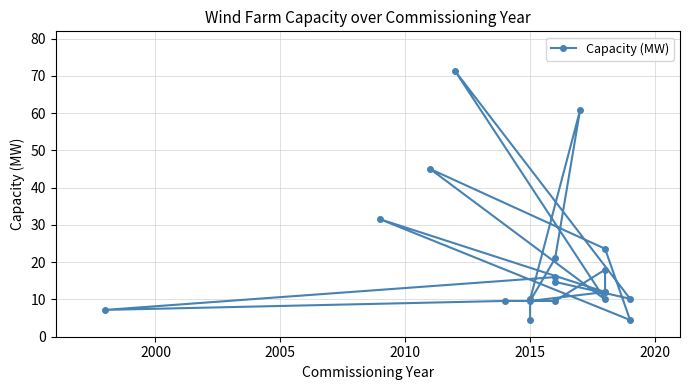

Is it true that the value at 15 is 4.3?

False